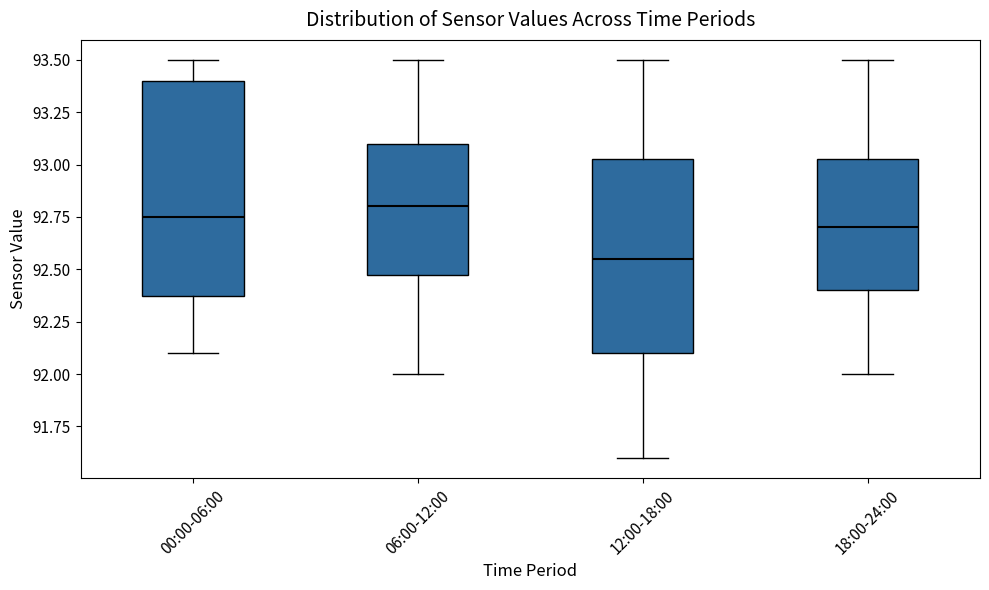

Reading left to right, transcribe this box plot: for each box, give where its median line is, the range the box spans, and where its two whiskers end, as read against the y-axis. The values are not printed on the chart, so give them approximately, as read against the axis.

00:00-06:00: median 92.75, box 92.40 to 93.40, whiskers 92.10 to 93.50
06:00-12:00: median 92.80, box 92.50 to 93.10, whiskers 92.00 to 93.50
12:00-18:00: median 92.55, box 92.10 to 93.05, whiskers 91.60 to 93.50
18:00-24:00: median 92.70, box 92.40 to 93.05, whiskers 92.00 to 93.50